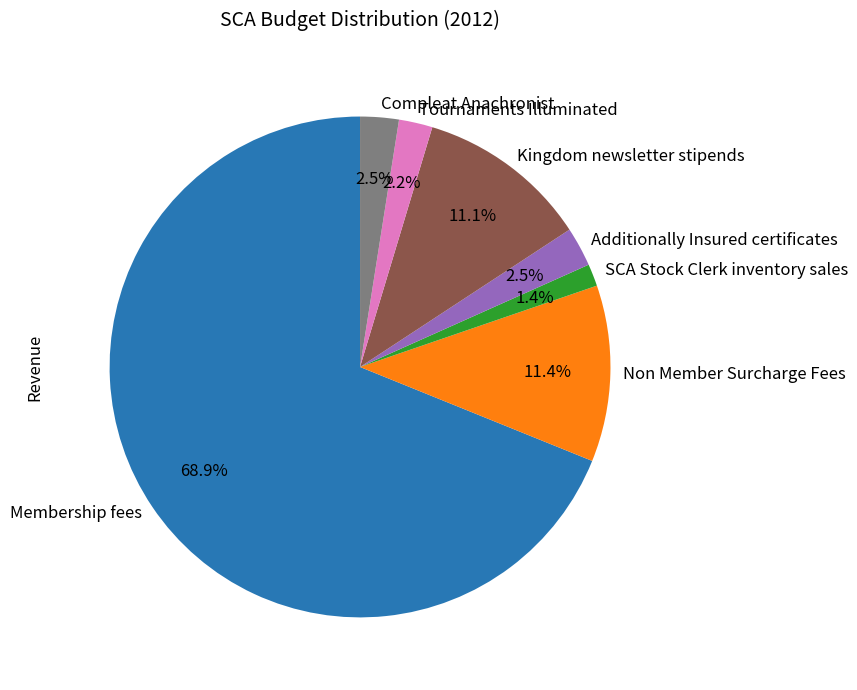

Which category accounts for the majority?

Membership fees